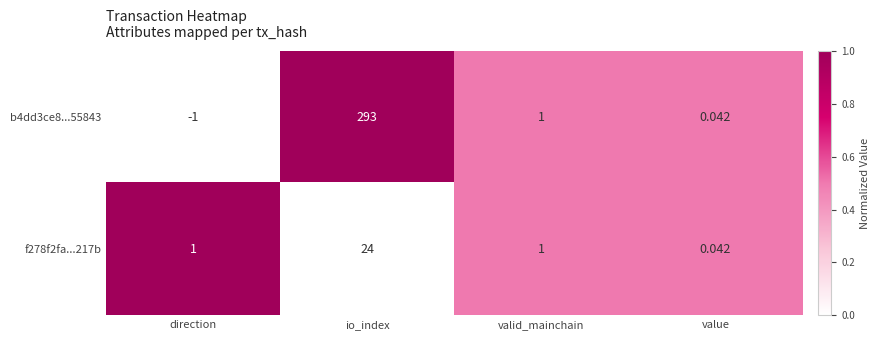

At which category is the sum across all series the highest?

io_index